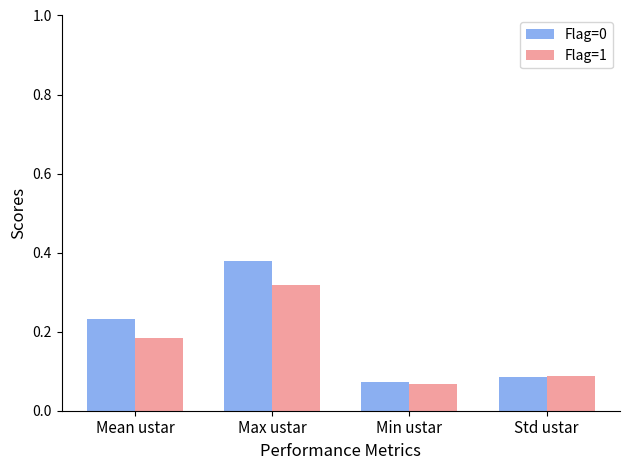

What is the sum of all Flag=0 values?

0.8